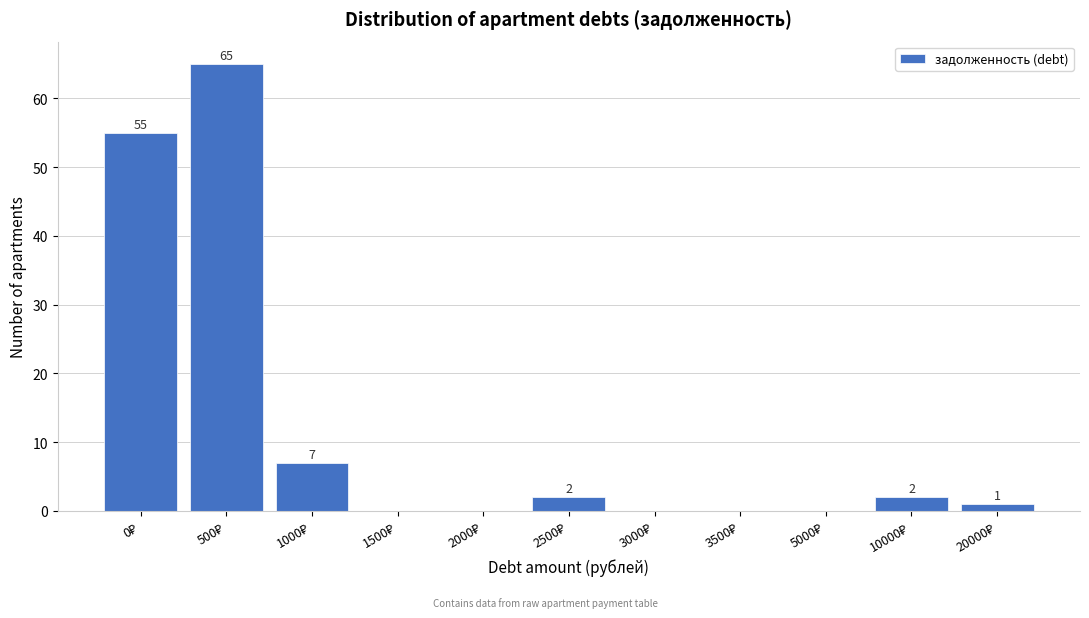

What is the greatest value displayed?

65